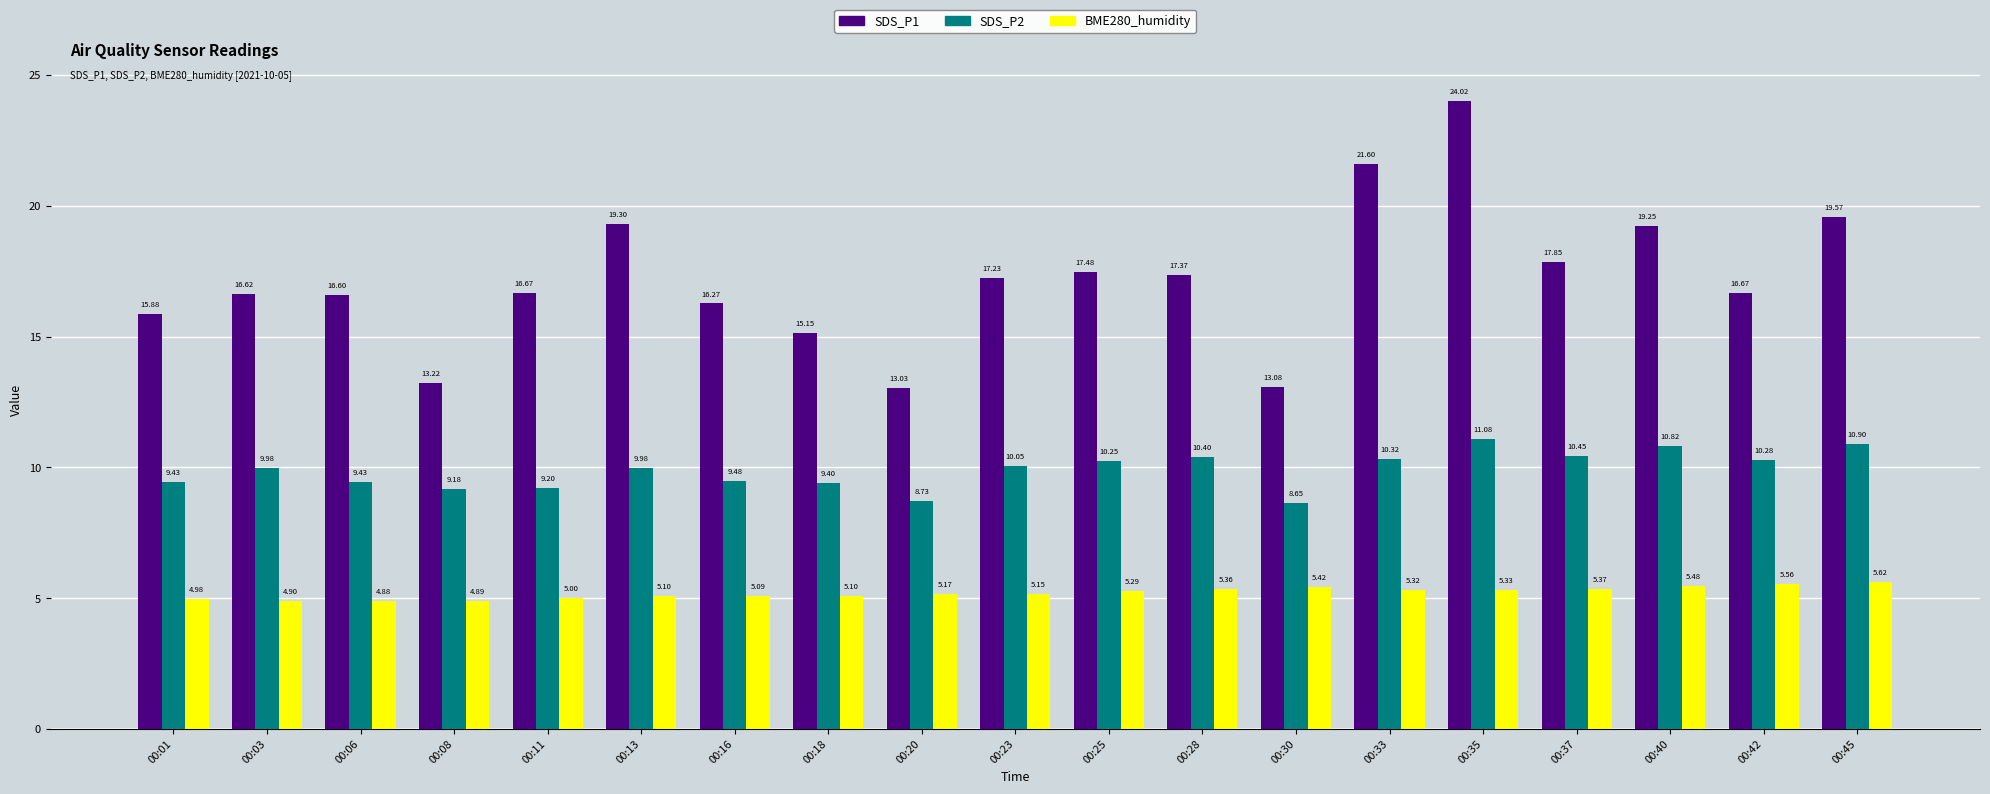

Which series has the widest spread of values?

SDS_P1